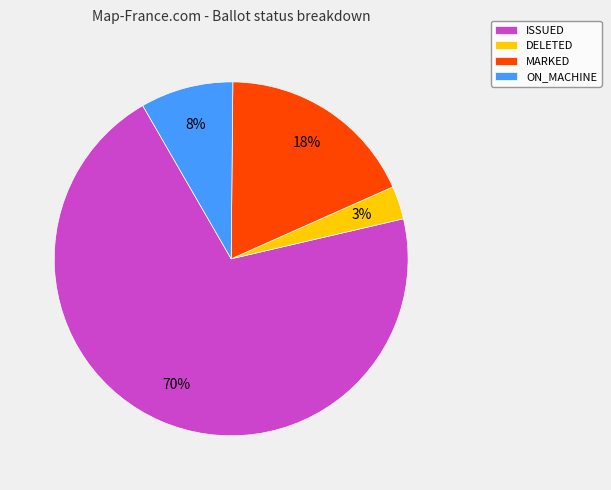

Count the number of slices in the pie.

4